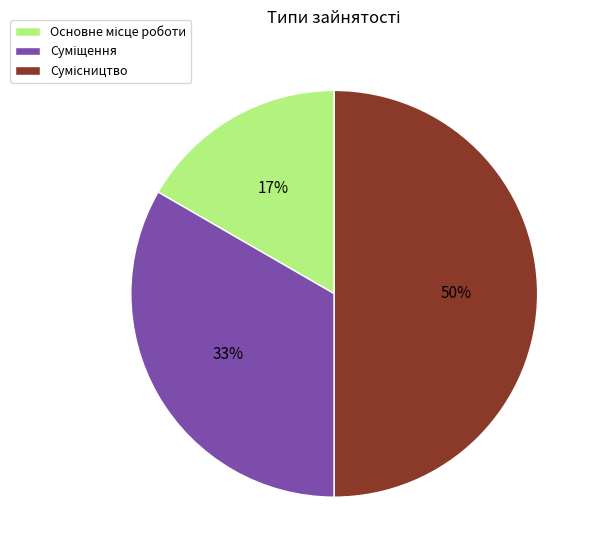

To the nearest percent, what is the difference between the largest and smallest slice percentages?

33%